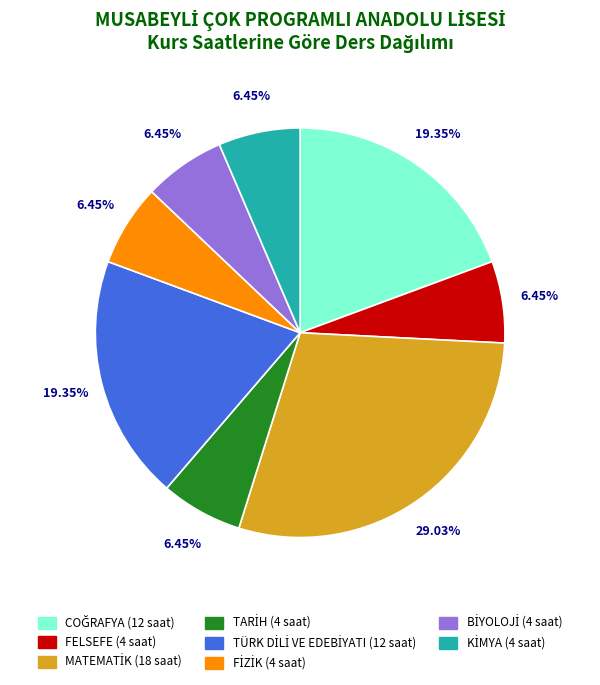

Count the number of slices in the pie.

8